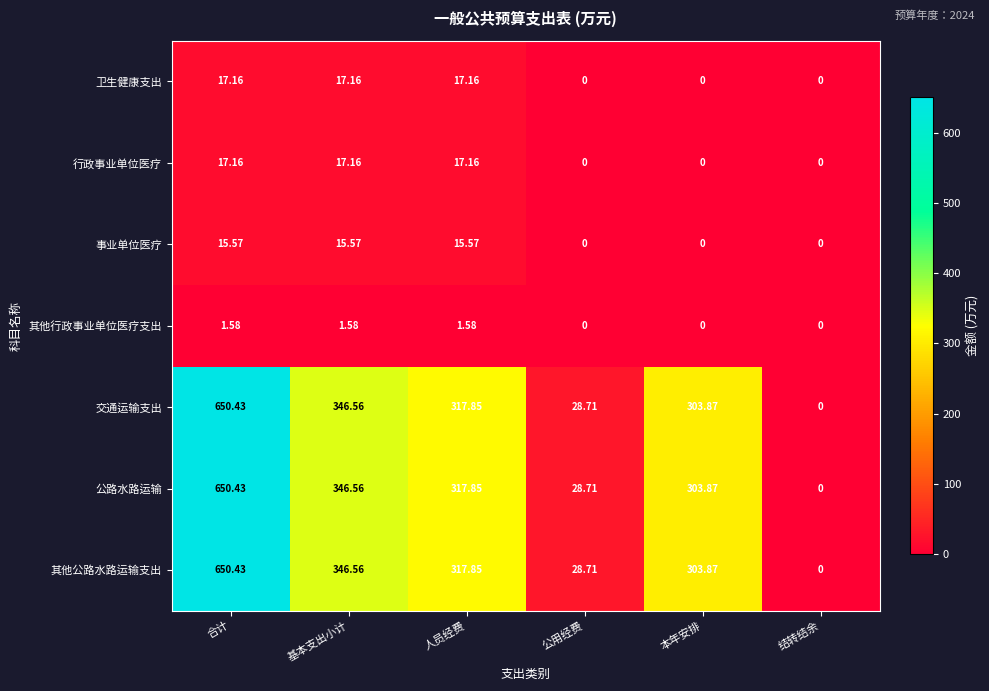

What is the spread (max minus min) of values at 基本支出小计?

345.0